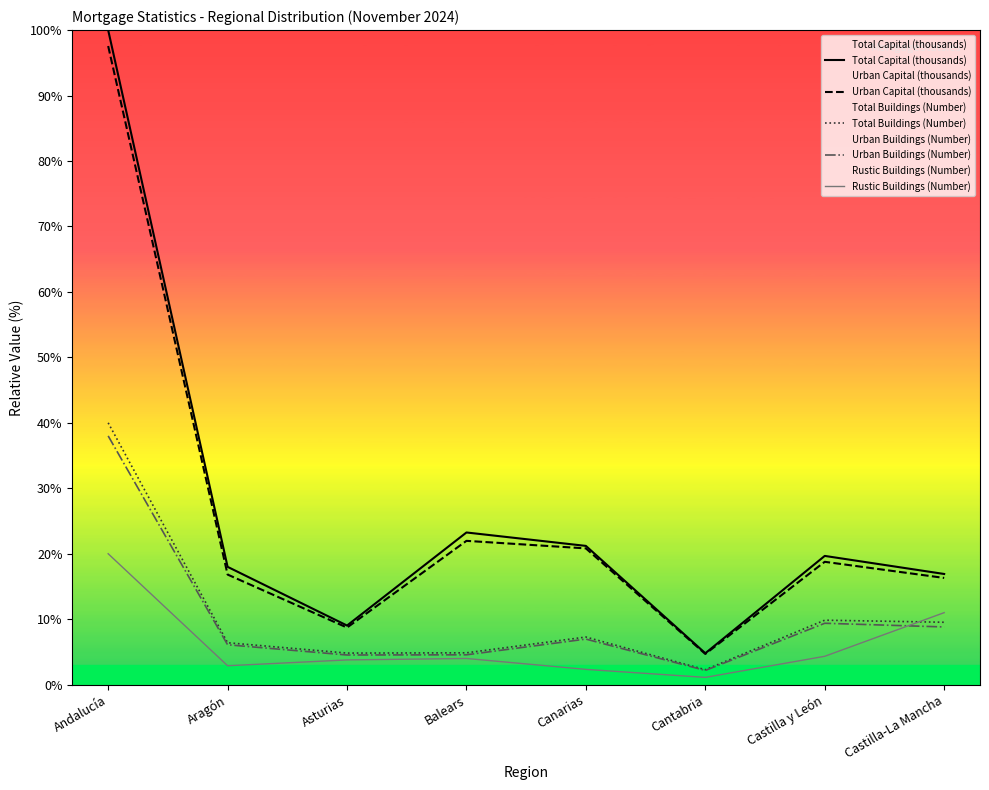

What value does the Urban Capital (thousands) series have at Balears?

22.0